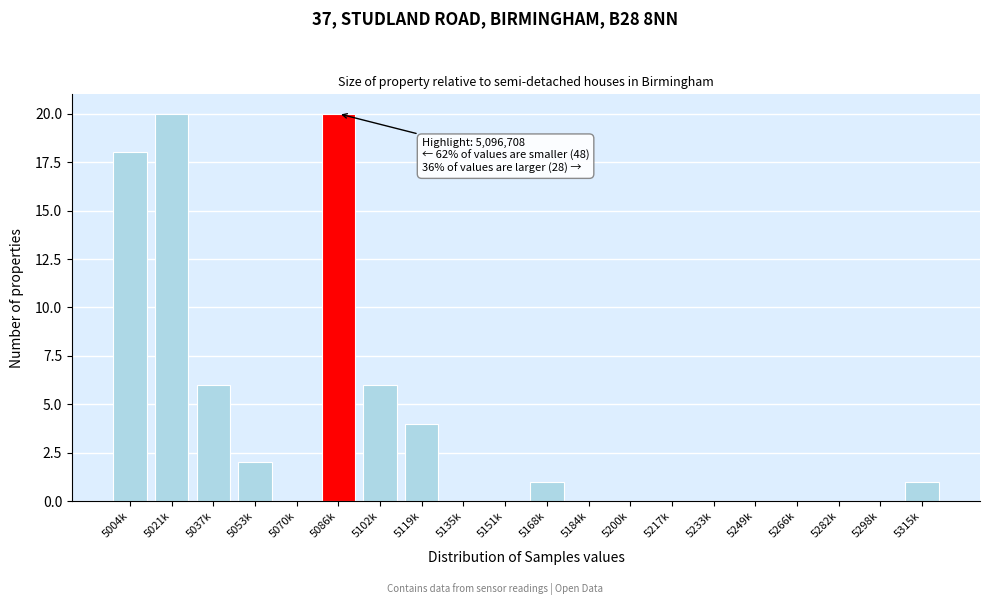

Reading right to left, transcribe all the data shown in this chart.

5315k=1	5298k=0	5282k=0	5266k=0	5249k=0	5233k=0	5217k=0	5200k=0	5184k=0	5168k=1	5151k=0	5135k=0	5119k=4	5102k=6	5086k=20	5070k=0	5053k=2	5037k=6	5021k=20	5004k=18